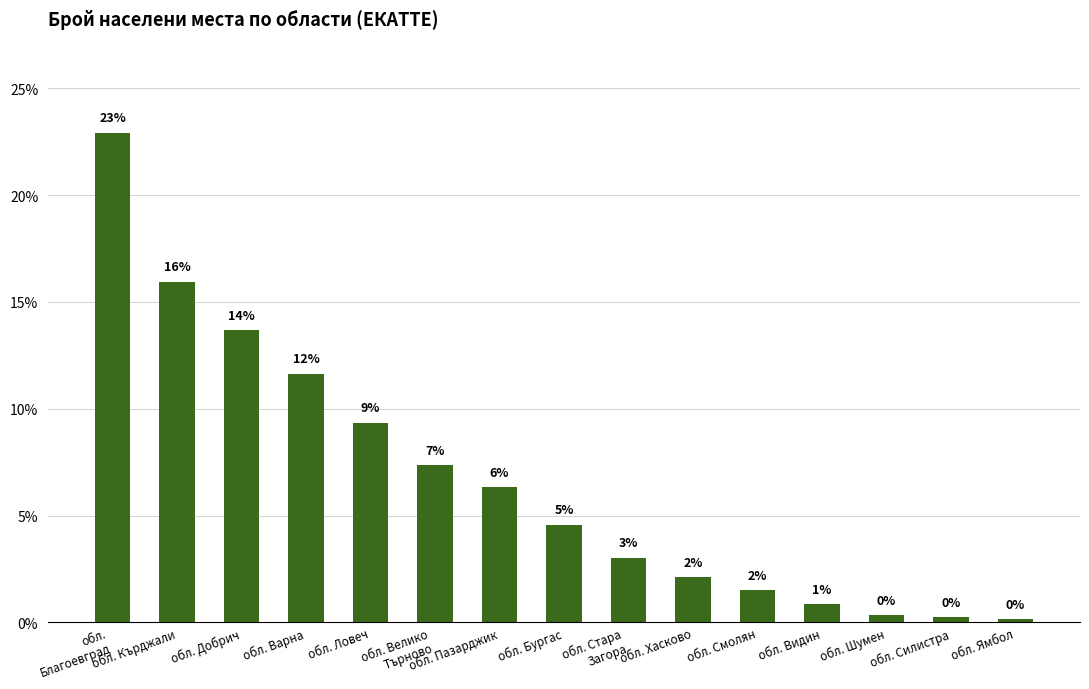

At which label is the value closest to 11?

обл. Варна